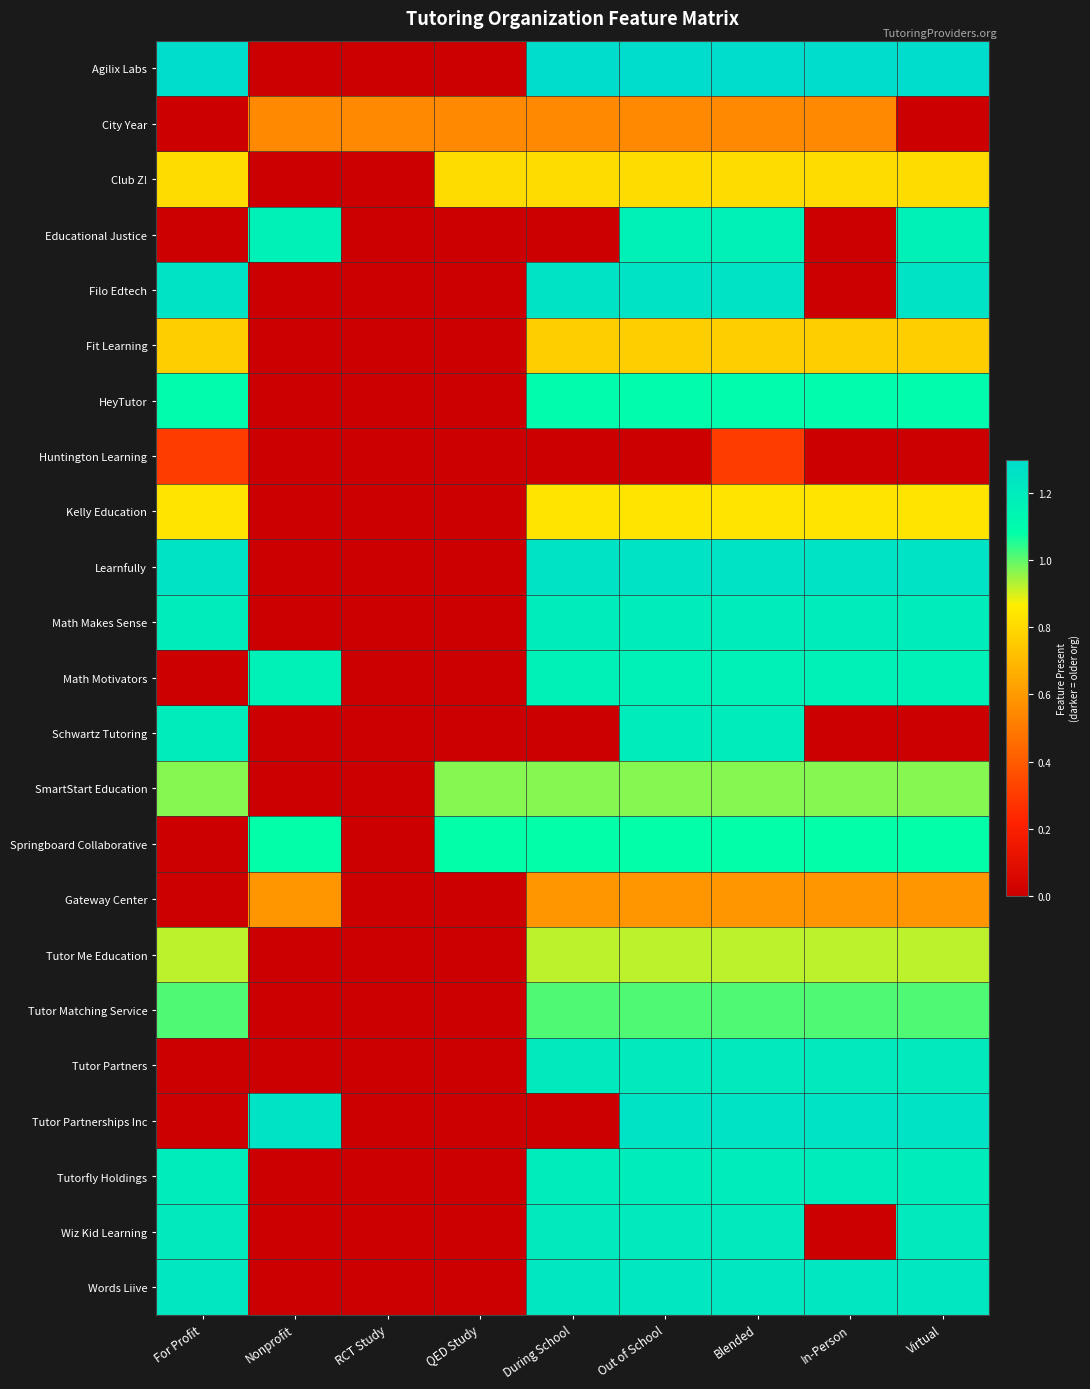

Which series has the largest range (max minus min)?

Agilix Labs